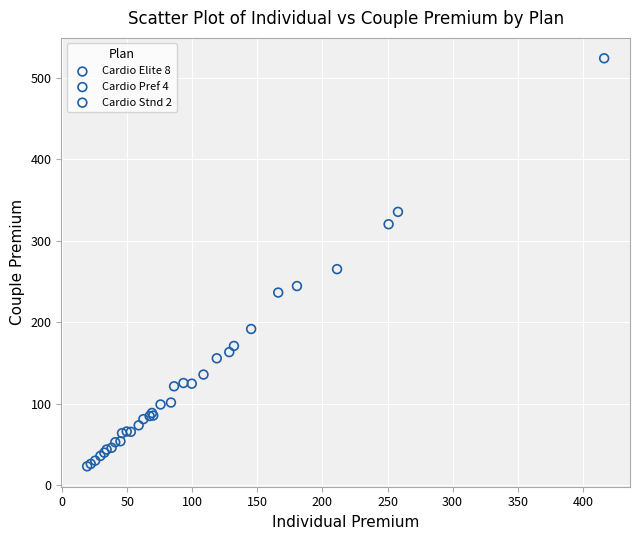

Which series reaches the maximum Y coordinate?

Cardio Elite 8